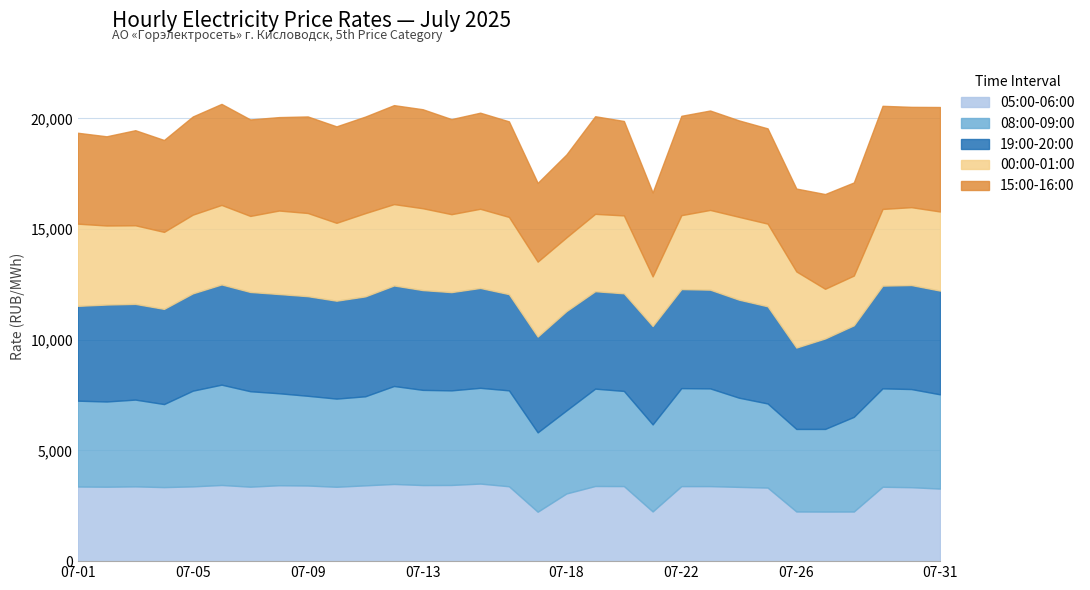

How many lines are shown in the chart?

5